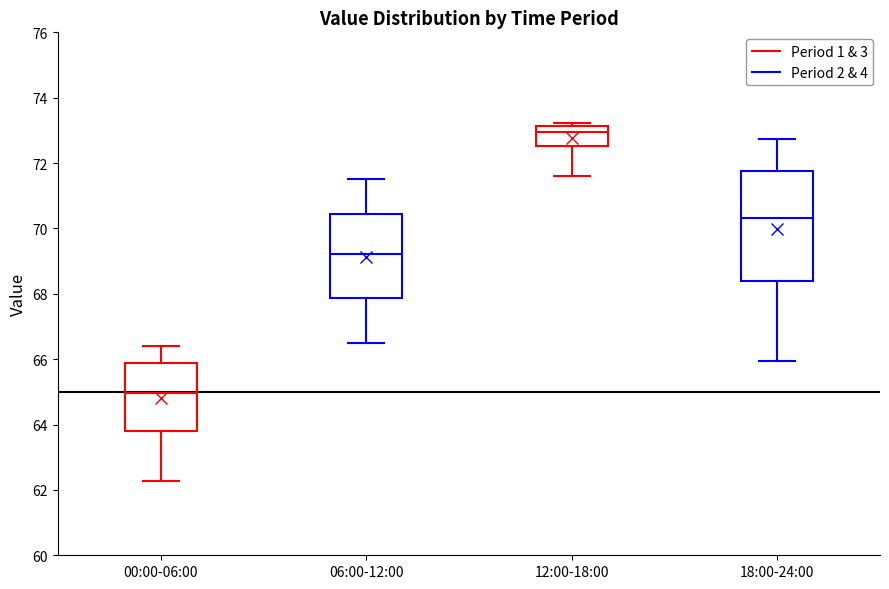

Where is the lower edge of the box for 18:00-24:00 on the y-axis? The values are not printed on the chart, so give them approximately, as read against the axis.

68.4